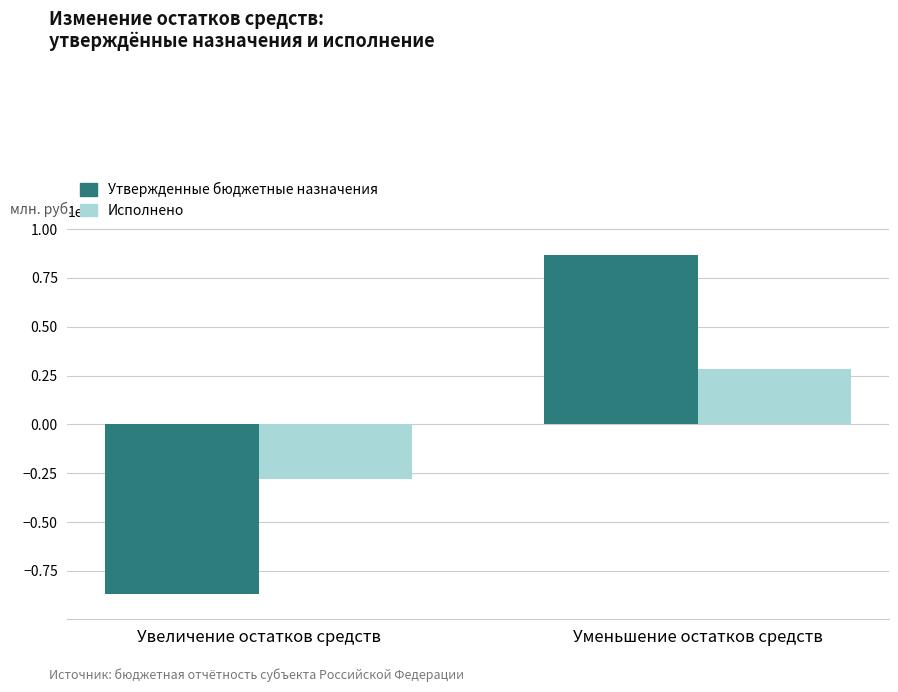

Reading left to right, what are all the values shown in this chart?

Утвержденные бюджетные назначения: Увеличение остатков средств=-8670100.0	Уменьшение остатков средств=8670100.0
Исполнено: Увеличение остатков средств=-2771122.8	Уменьшение остатков средств=2834792.6